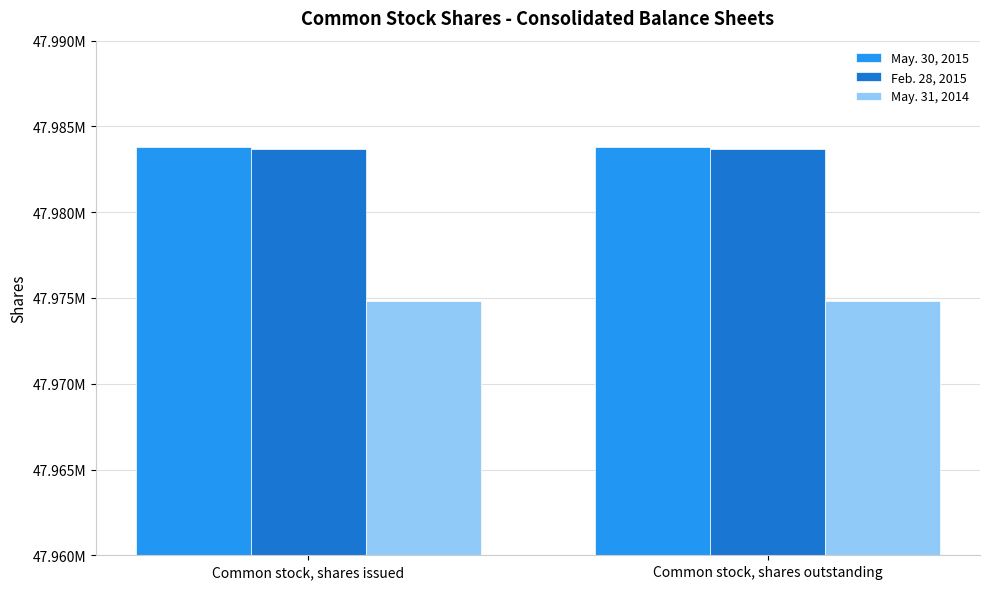

Which label corresponds to the smallest value in the chart?

Common stock, shares issued